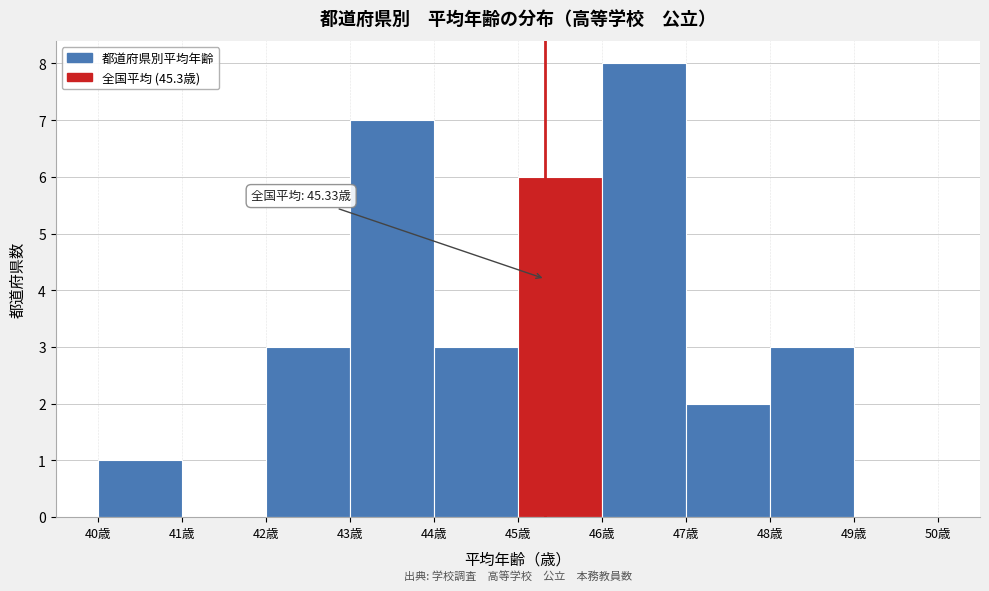

Over which range of the x-axis is the bar tallest?

46 to 47